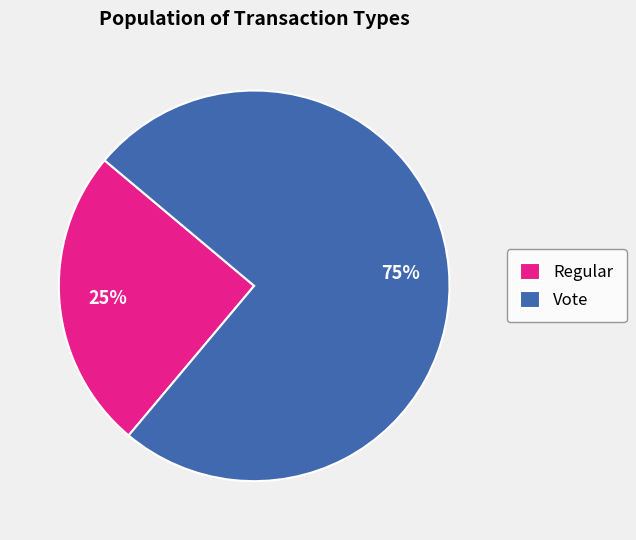

Rank the categories by value from lowest to highest.

Regular, Vote